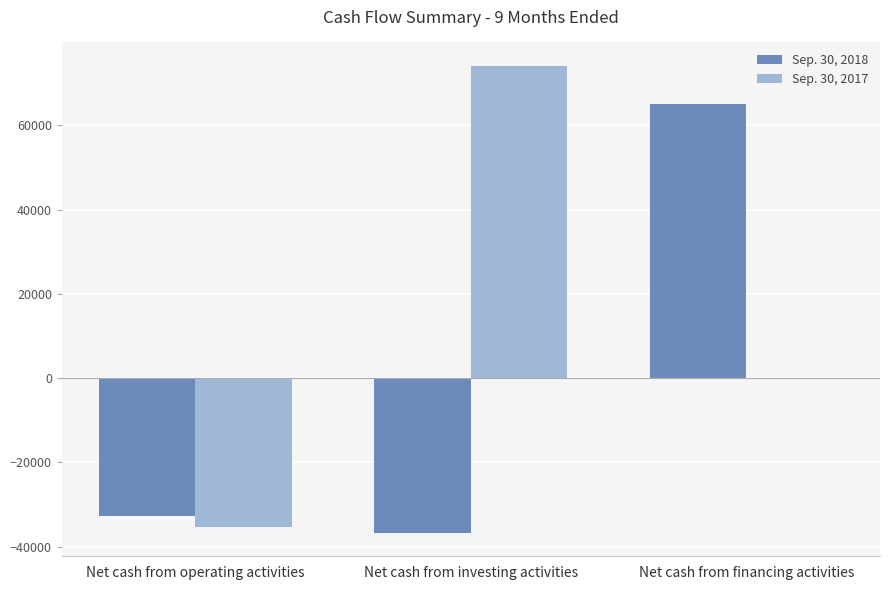

Are the bars horizontal?

No